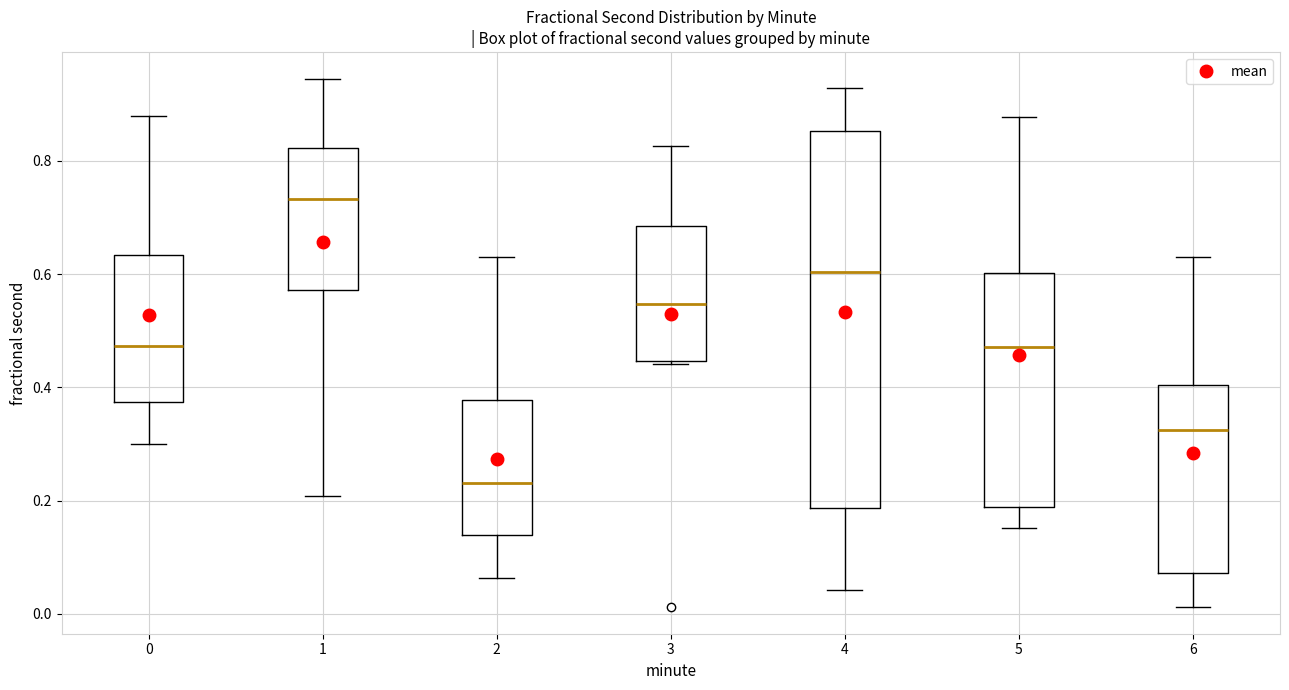

Where does the upper whisker of the box at x = 2 end on the y-axis? The values are not printed on the chart, so give them approximately, as read against the axis.

0.64